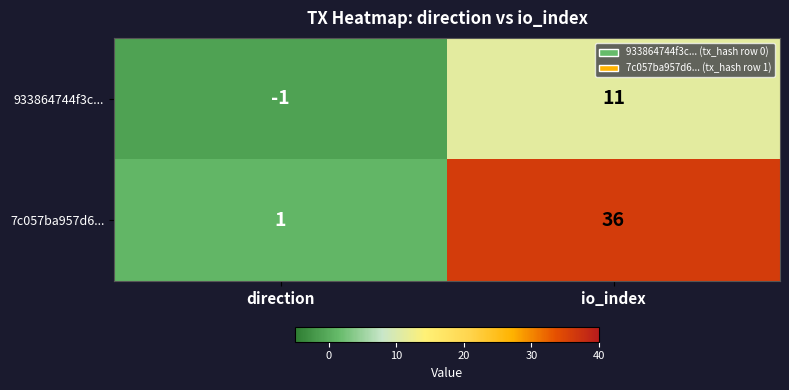

At which label is 7c057ba957d6... closest to 18?

direction